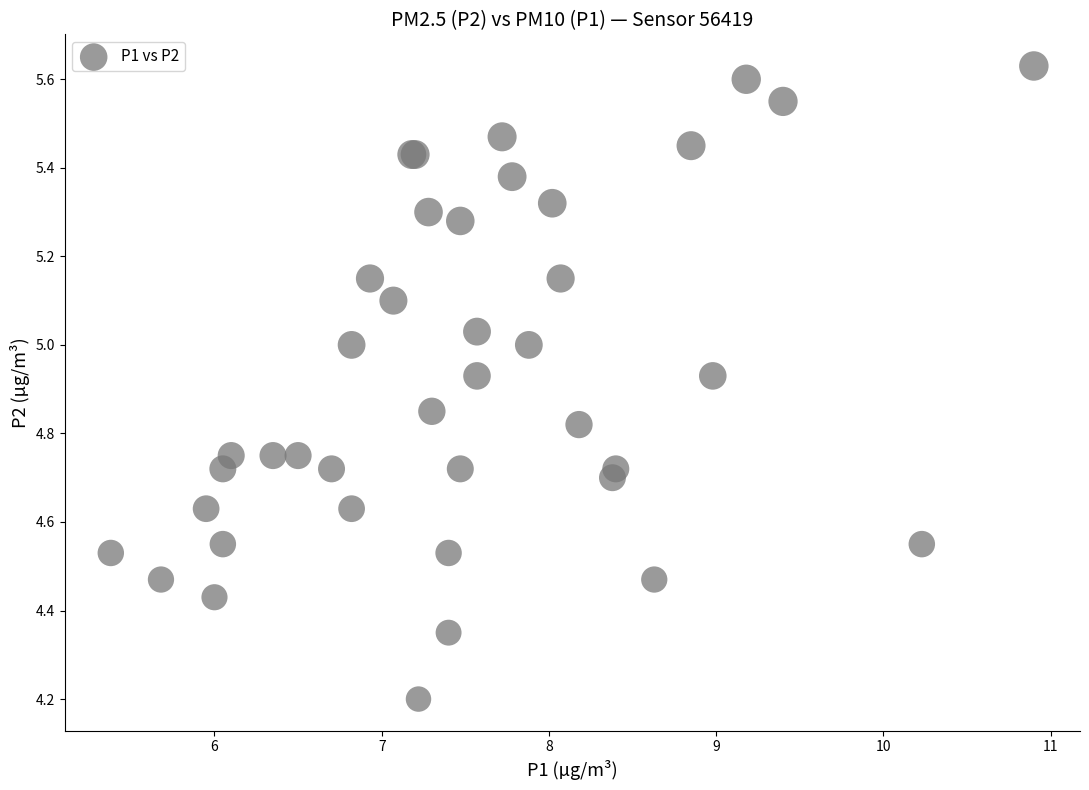

What Y value in the scatter plot is closest to 4?

4.2